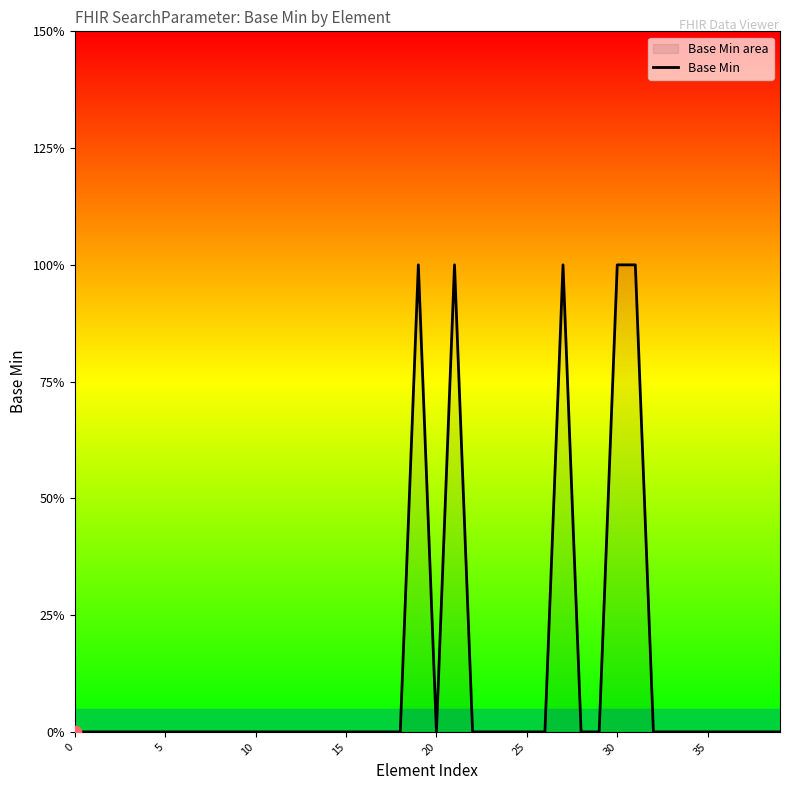

Which has a higher value, 20 or 16?

20